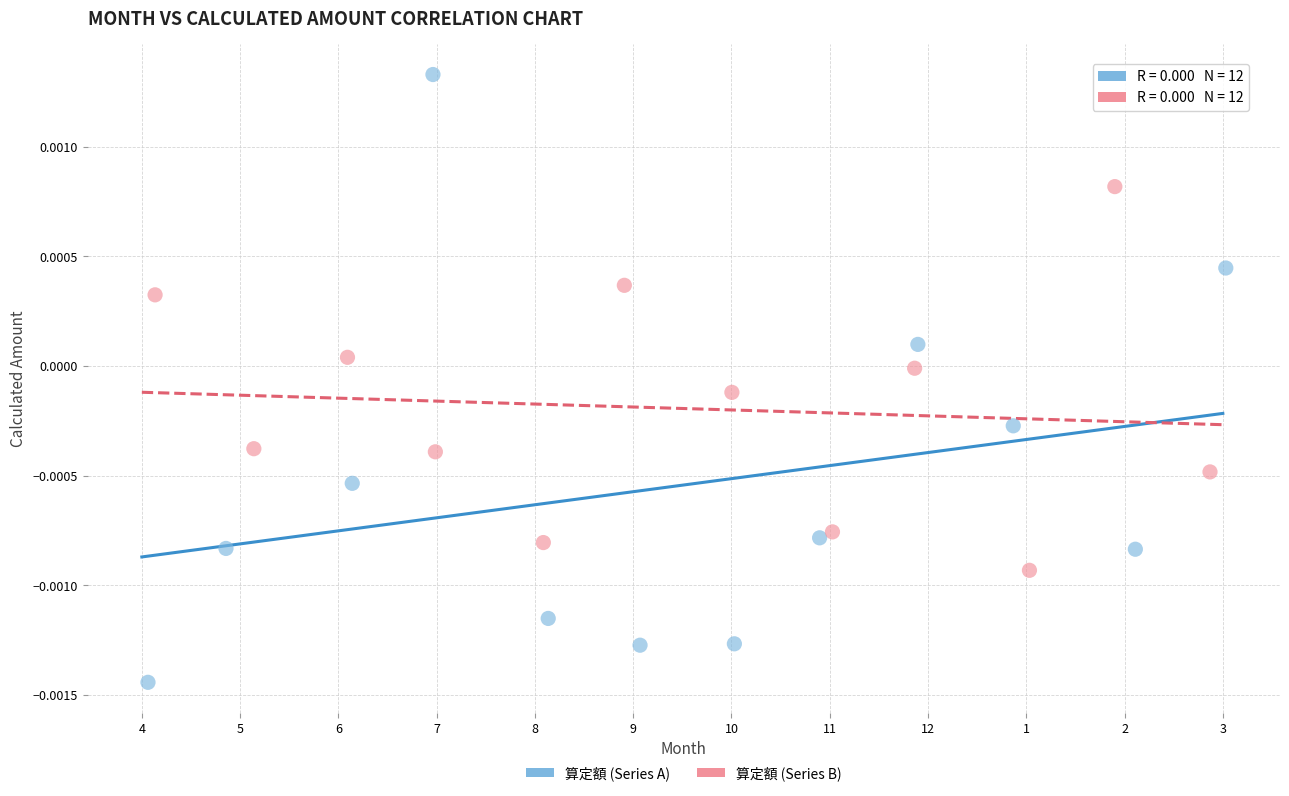

Which series has the widest spread of Y values?

算定額 (Series A)